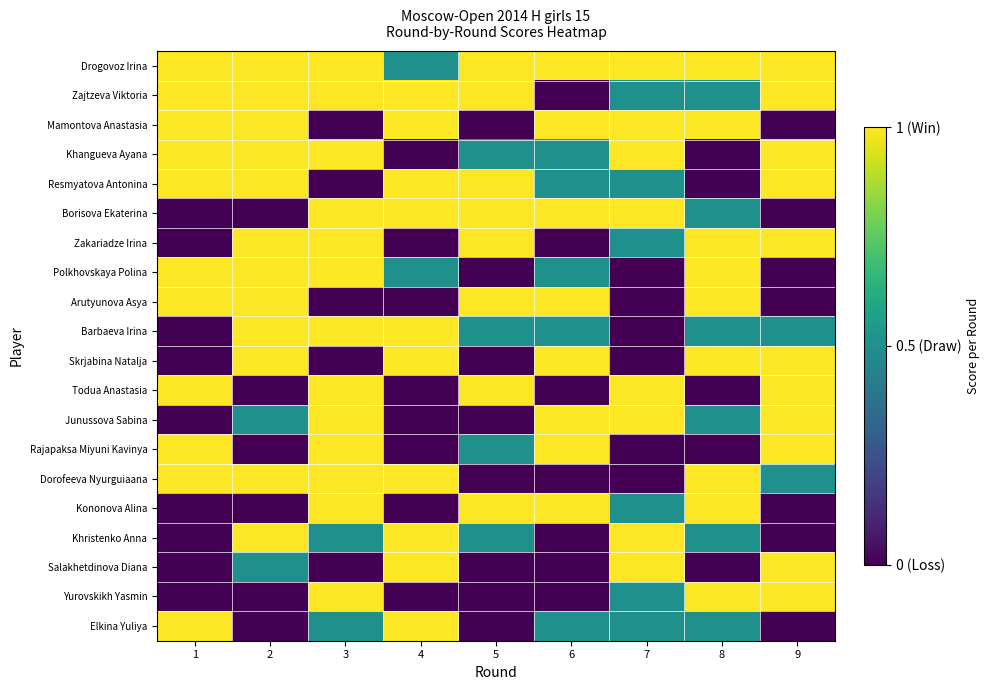

Reading left to right, transcribe all the data shown in this chart.

Drogovoz Irina: 1=1.0	2=1.0	3=1.0	4=0.5	5=1.0	6=1.0	7=1.0	8=1.0	9=1.0
Zajtzeva Viktoria: 1=1.0	2=1.0	3=1.0	4=1.0	5=1.0	6=0.0	7=0.5	8=0.5	9=1.0
Mamontova Anastasia: 1=1.0	2=1.0	3=0.0	4=1.0	5=0.0	6=1.0	7=1.0	8=1.0	9=0.0
Khangueva Ayana: 1=1.0	2=1.0	3=1.0	4=0.0	5=0.5	6=0.5	7=1.0	8=0.0	9=1.0
Resmyatova Antonina: 1=1.0	2=1.0	3=0.0	4=1.0	5=1.0	6=0.5	7=0.5	8=0.0	9=1.0
Borisova Ekaterina: 1=0.0	2=0.0	3=1.0	4=1.0	5=1.0	6=1.0	7=1.0	8=0.5	9=0.0
Zakariadze Irina: 1=0.0	2=1.0	3=1.0	4=0.0	5=1.0	6=0.0	7=0.5	8=1.0	9=1.0
Polkhovskaya Polina: 1=1.0	2=1.0	3=1.0	4=0.5	5=0.0	6=0.5	7=0.0	8=1.0	9=0.0
Arutyunova Asya: 1=1.0	2=1.0	3=0.0	4=0.0	5=1.0	6=1.0	7=0.0	8=1.0	9=0.0
Barbaeva Irina: 1=0.0	2=1.0	3=1.0	4=1.0	5=0.5	6=0.5	7=0.0	8=0.5	9=0.5
Skrjabina Natalja: 1=0.0	2=1.0	3=0.0	4=1.0	5=0.0	6=1.0	7=0.0	8=1.0	9=1.0
Todua Anastasia: 1=1.0	2=0.0	3=1.0	4=0.0	5=1.0	6=0.0	7=1.0	8=0.0	9=1.0
Junussova Sabina: 1=0.0	2=0.5	3=1.0	4=0.0	5=0.0	6=1.0	7=1.0	8=0.5	9=1.0
Rajapaksa Miyuni Kavinya: 1=1.0	2=0.0	3=1.0	4=0.0	5=0.5	6=1.0	7=0.0	8=0.0	9=1.0
Dorofeeva Nyurguiaana: 1=1.0	2=1.0	3=1.0	4=1.0	5=0.0	6=0.0	7=0.0	8=1.0	9=0.5
Kononova Alina: 1=0.0	2=0.0	3=1.0	4=0.0	5=1.0	6=1.0	7=0.5	8=1.0	9=0.0
Khristenko Anna: 1=0.0	2=1.0	3=0.5	4=1.0	5=0.5	6=0.0	7=1.0	8=0.5	9=0.0
Salakhetdinova Diana: 1=0.0	2=0.5	3=0.0	4=1.0	5=0.0	6=0.0	7=1.0	8=0.0	9=1.0
Yurovskikh Yasmin: 1=0.0	2=0.0	3=1.0	4=0.0	5=0.0	6=0.0	7=0.5	8=1.0	9=1.0
Elkina Yuliya: 1=1.0	2=0.0	3=0.5	4=1.0	5=0.0	6=0.5	7=0.5	8=0.5	9=0.0